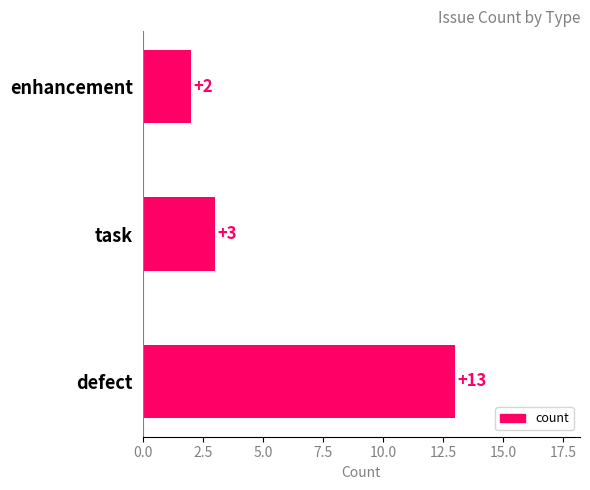

Is it true that the value at enhancement is 0?

False